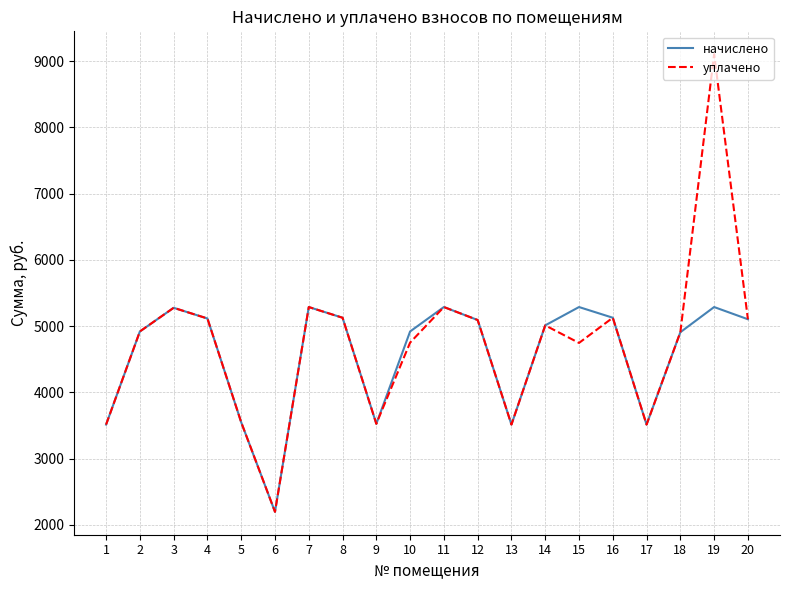

Rank the series by their maximum value, from highest to lowest.

уплачено, начислено